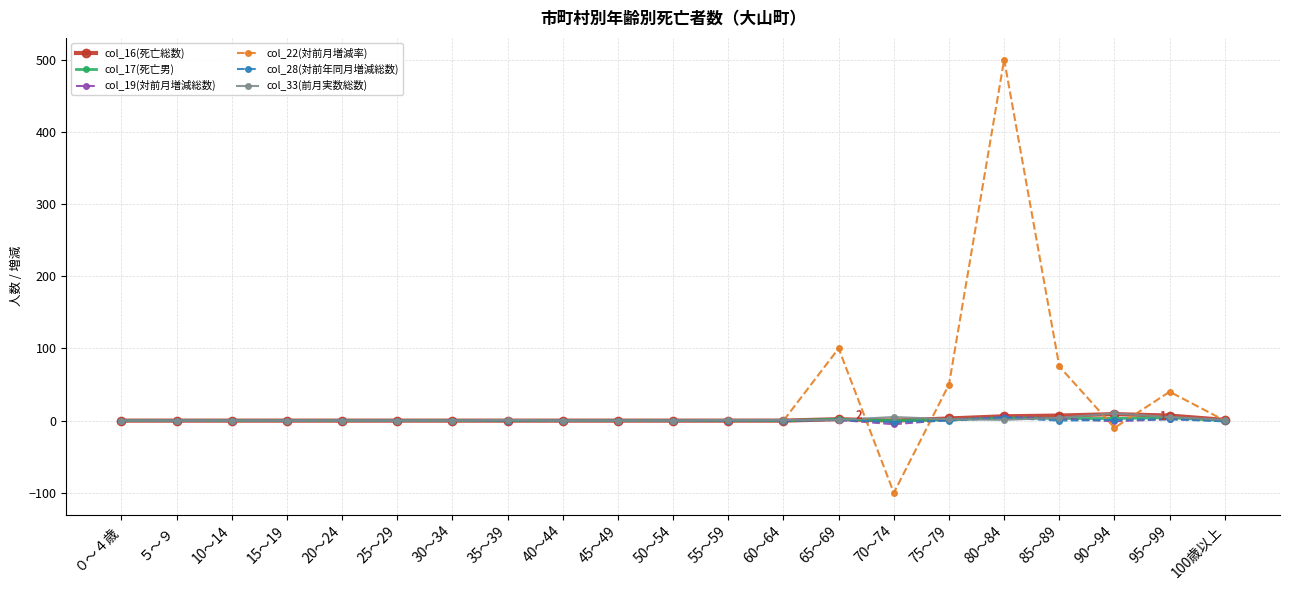

Where is col_22(対前月増減率) nearest to the value 200?

65～69